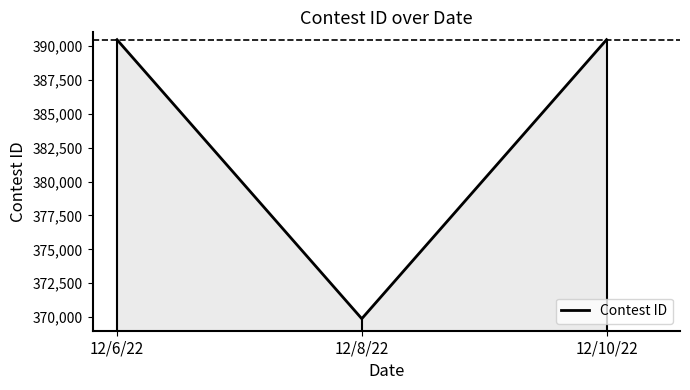

What position from the right is 12/10/22?

1